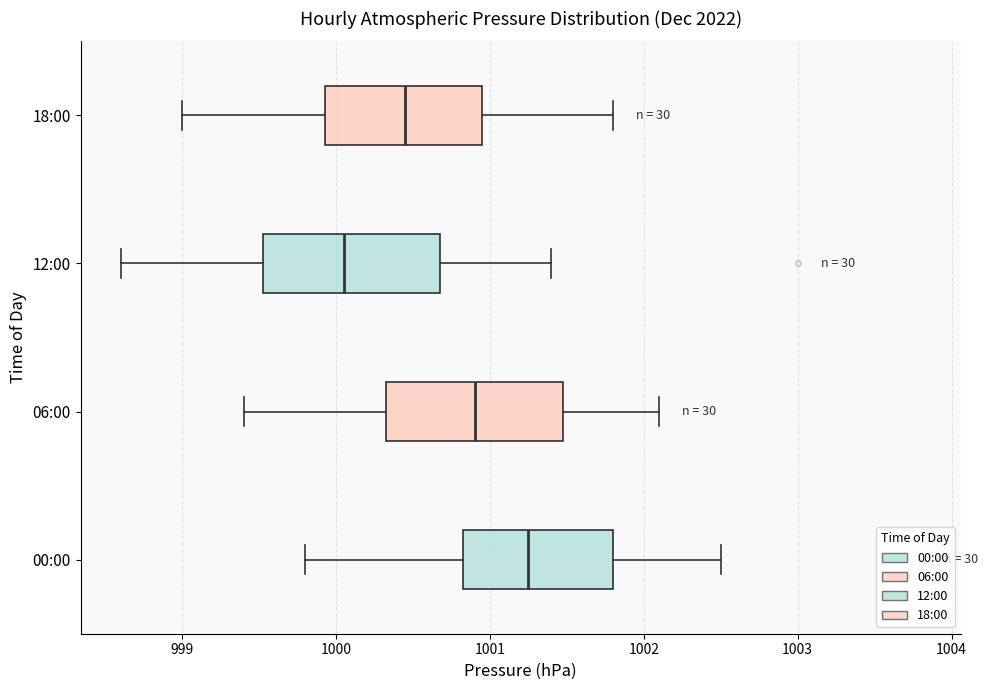

Where does the right whisker of the box for 12:00 end on the x-axis? The values are not printed on the chart, so give them approximately, as read against the axis.

1001.4